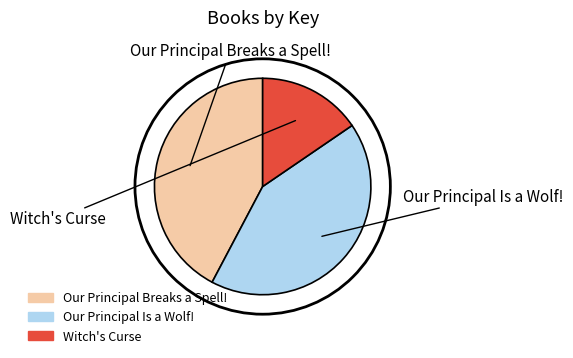

How many slices are in this pie chart?

3